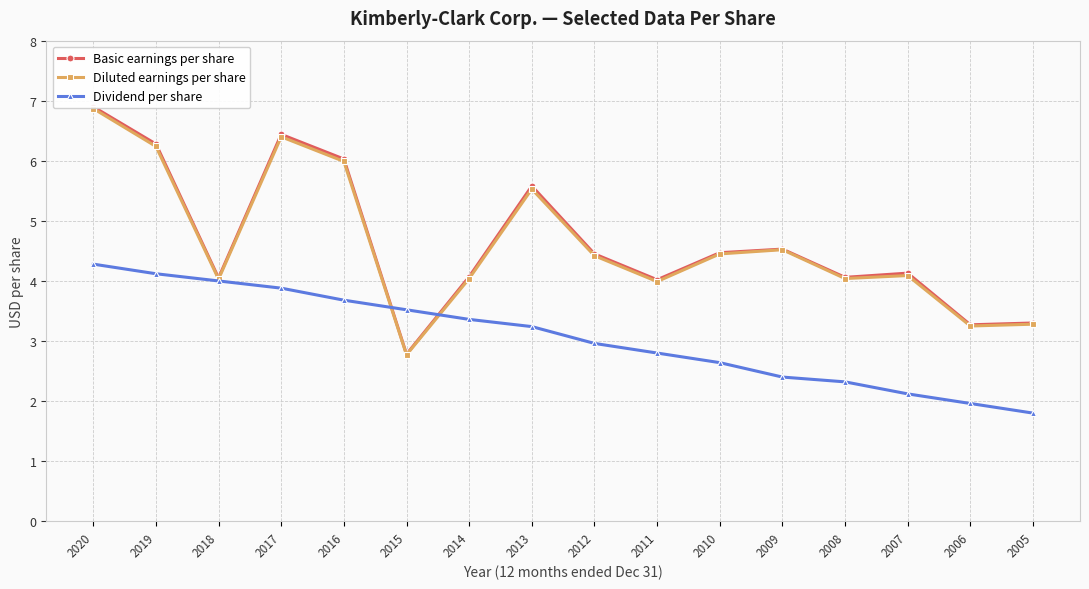

Reading left to right, extract all data points from this chart.

Basic earnings per share: 2020=6.9	2019=6.3	2018=4.0	2017=6.4	2016=6.0	2015=2.8	2014=4.1	2013=5.6	2012=4.5	2011=4.0	2010=4.5	2009=4.5	2008=4.1	2007=4.1	2006=3.3	2005=3.3
Diluted earnings per share: 2020=6.9	2019=6.2	2018=4.0	2017=6.4	2016=6.0	2015=2.8	2014=4.0	2013=5.5	2012=4.4	2011=4.0	2010=4.5	2009=4.5	2008=4.0	2007=4.1	2006=3.2	2005=3.3
Dividend per share: 2020=4.3	2019=4.1	2018=4.0	2017=3.9	2016=3.7	2015=3.5	2014=3.4	2013=3.2	2012=3.0	2011=2.8	2010=2.6	2009=2.4	2008=2.3	2007=2.1	2006=2.0	2005=1.8